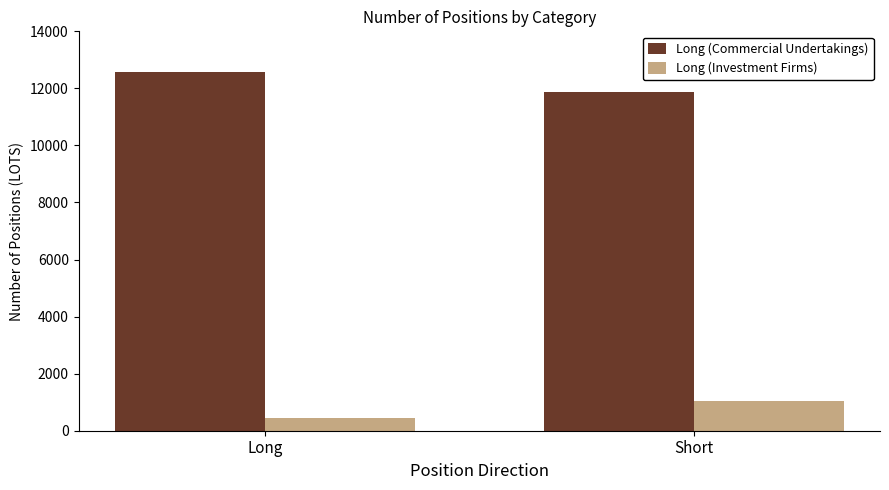

Where is Long (Investment Firms) nearest to the value 733?

Long